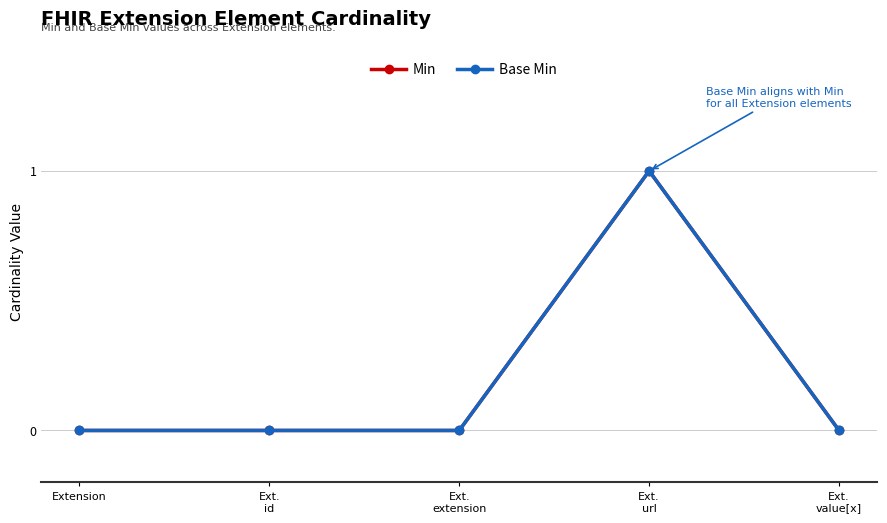

What is the label of the 2nd point from the right?

Ext.
url